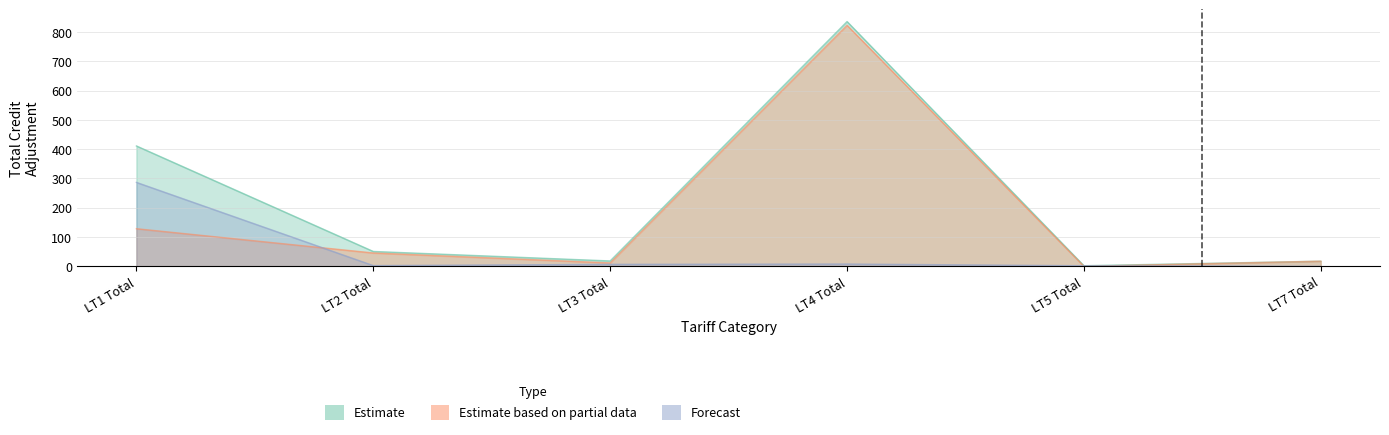

Reading left to right, extract all data points from this chart.

Estimate: LT1 Total=411.0	LT2 Total=50.7	LT3 Total=18.3	LT4 Total=835.7	LT5 Total=2.0	LT7 Total=17.5
Estimate based on partial data: LT1 Total=128.4	LT2 Total=45.6	LT3 Total=11.5	LT4 Total=822.9	LT5 Total=0.0	LT7 Total=17.5
Forecast: LT1 Total=286.6	LT2 Total=2.5	LT3 Total=6.8	LT4 Total=7.8	LT5 Total=2.0	LT7 Total=0.0